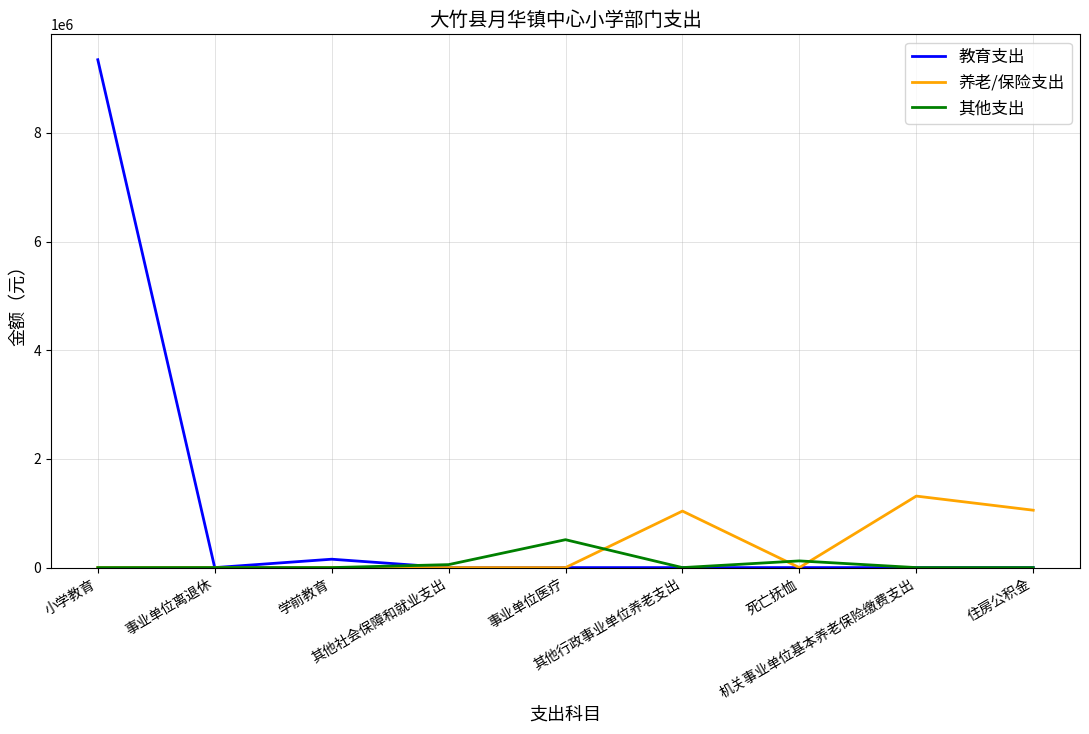

Which series has the widest spread of values?

教育支出